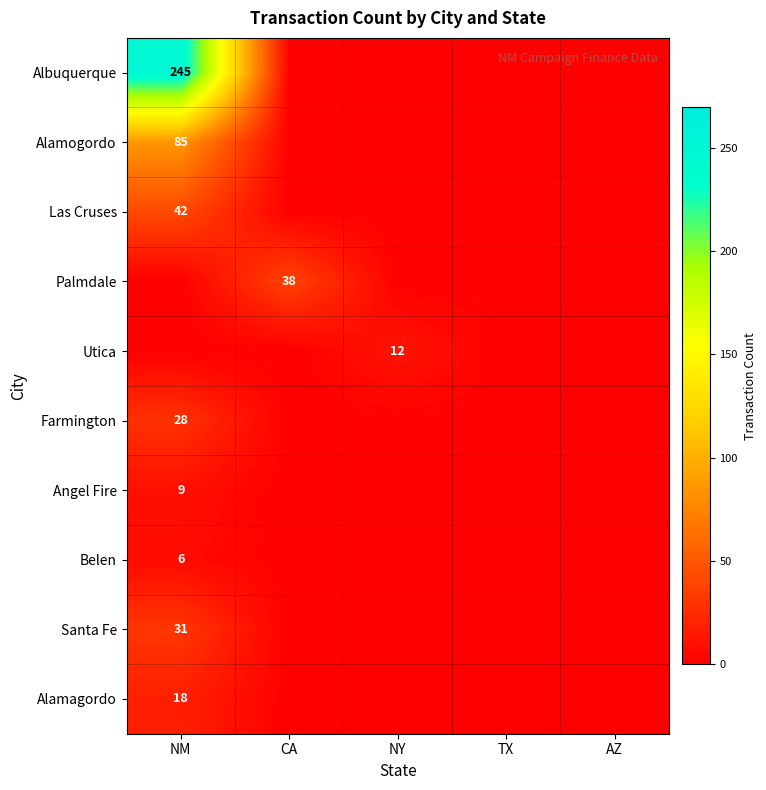

What is the difference between the highest and lowest values at NY?

12.1